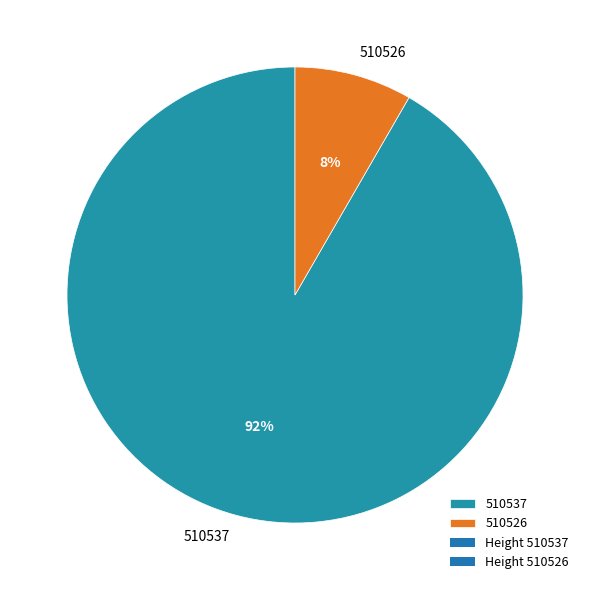

Which category has the smallest portion of the pie?

510526